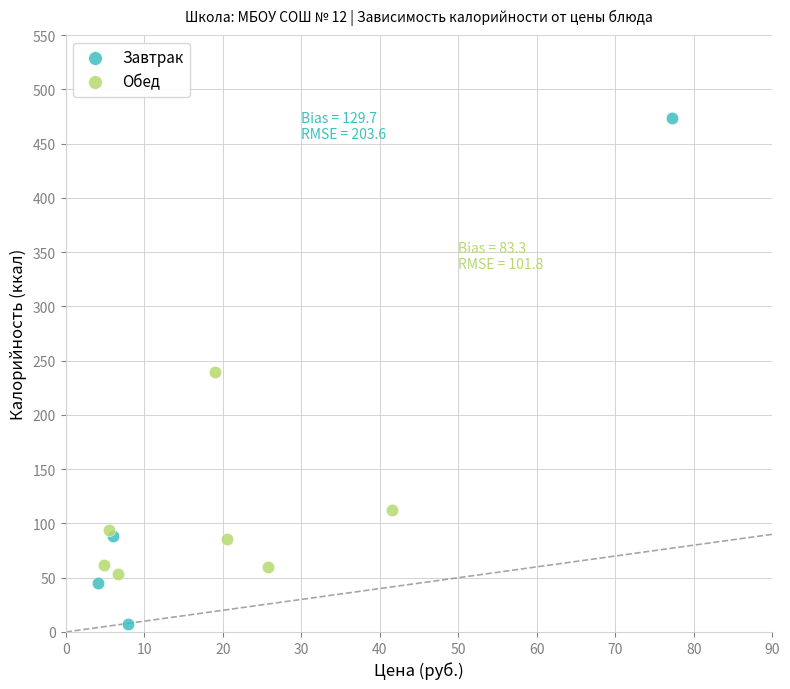

Which series reaches the maximum Y coordinate?

Завтрак